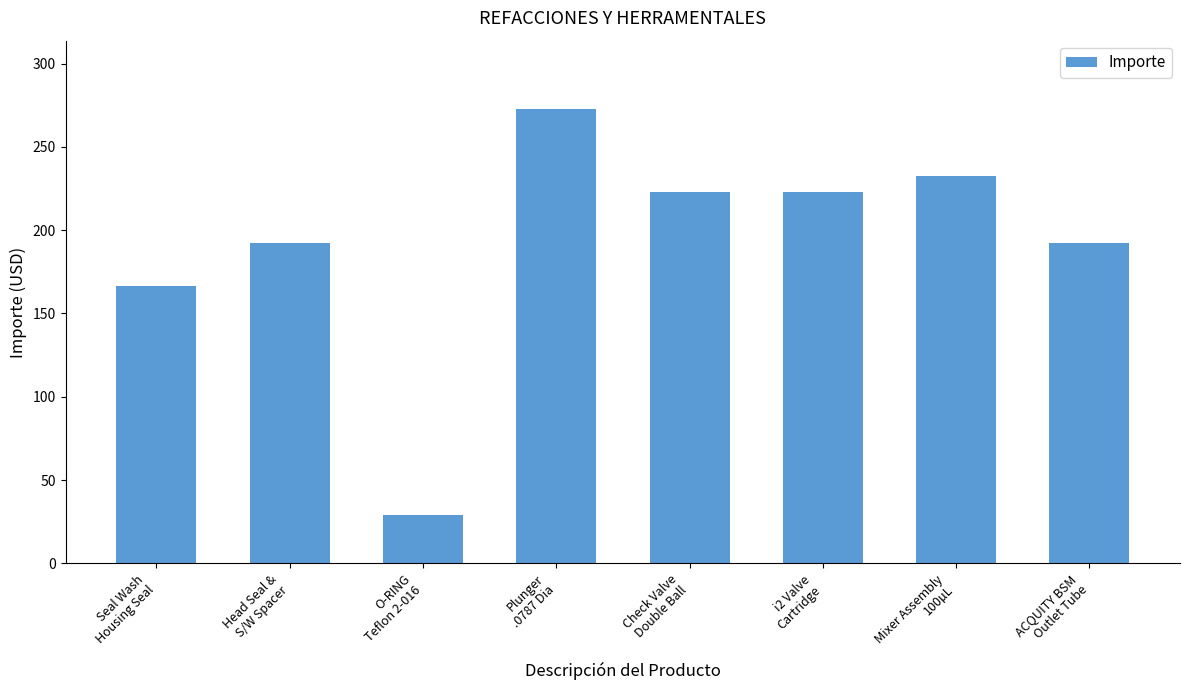

What is the value of the 7th bar from the left?

232.6